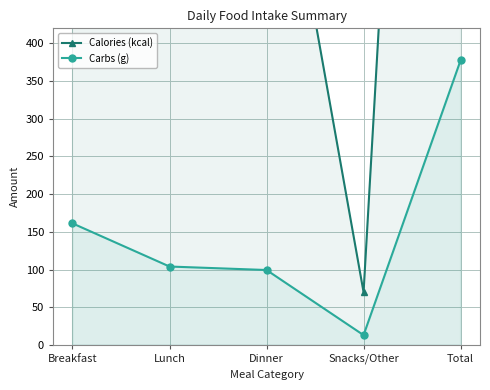

What is the sum of all Calories (kcal) values?

4622.0